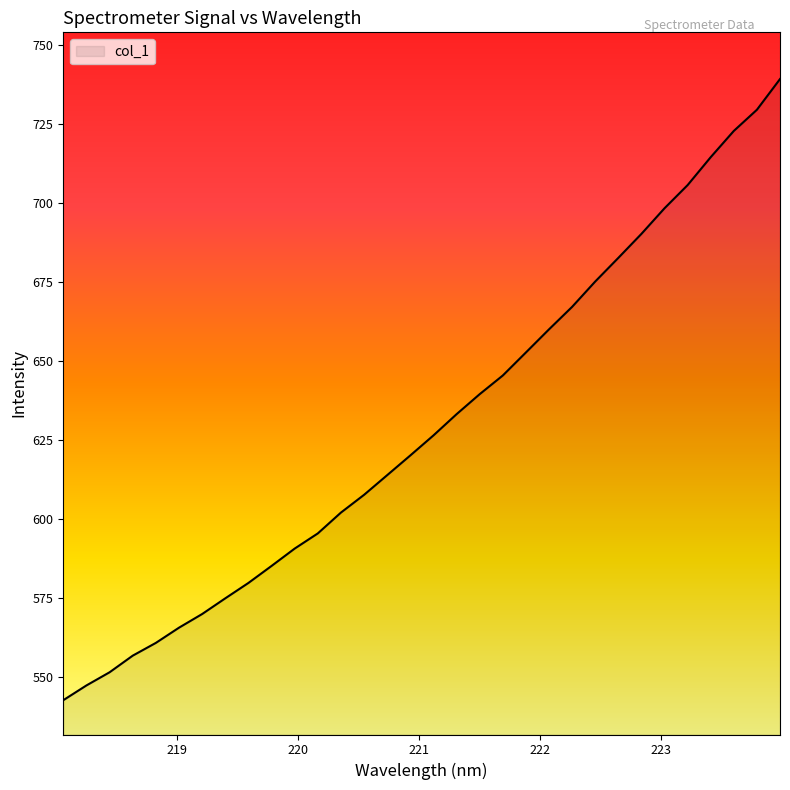

What is the greatest value displayed?

739.3